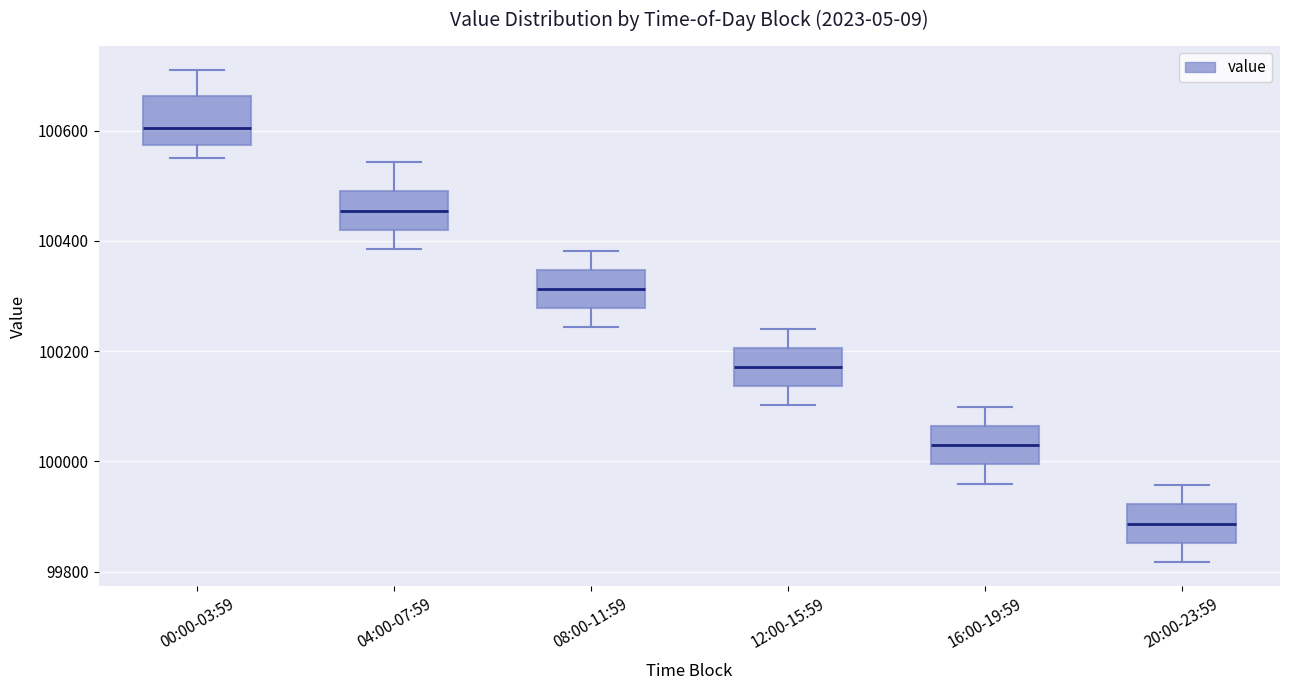

Reading left to right, transcribe this box plot: for each box, give where its median line is, the range the box spans, and where its two whiskers end, as read against the y-axis. The values are not printed on the chart, so give them approximately, as read against the axis.

00:00-03:59: median 100600, box 100580 to 100660, whiskers 100560 to 100700
04:00-07:59: median 100460, box 100420 to 100500, whiskers 100380 to 100540
08:00-11:59: median 100320, box 100280 to 100340, whiskers 100240 to 100380
12:00-15:59: median 100180, box 100140 to 100200, whiskers 100100 to 100240
16:00-19:59: median 100020, box 100000 to 100060, whiskers 99960 to 100100
20:00-23:59: median 99880, box 99860 to 99920, whiskers 99820 to 99960